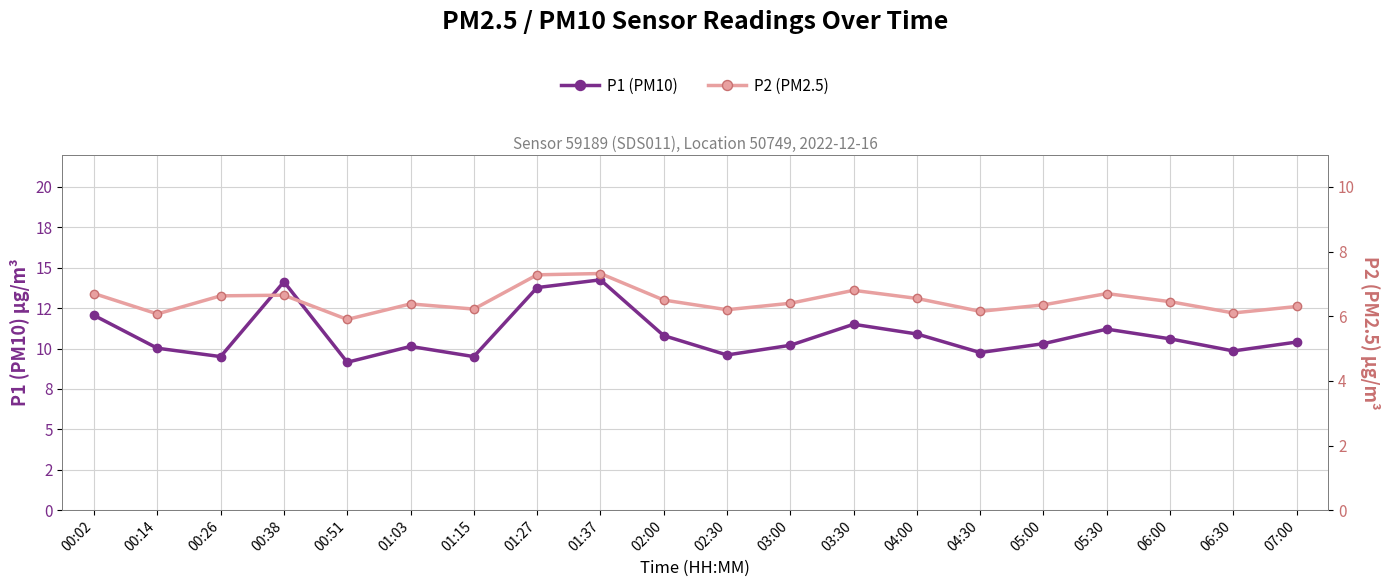

In P1 (PM10), how many points are lower than both neighbors (excluding endpoints)?

6